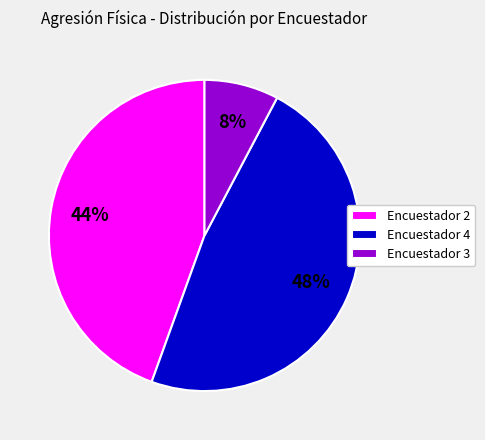

Combined, do Encuestador 2 and Encuestador 4 account for over 50%?

Yes